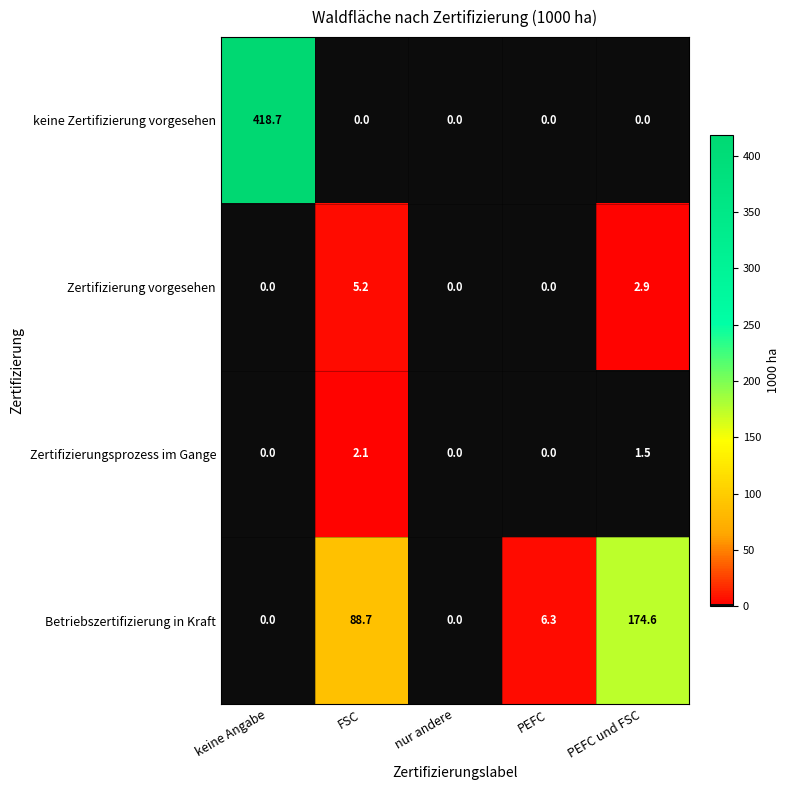

List the series in order of their peak value, highest first.

keine Zertifizierung vorgesehen, Betriebszertifizierung in Kraft, Zertifizierung vorgesehen, Zertifizierungsprozess im Gange